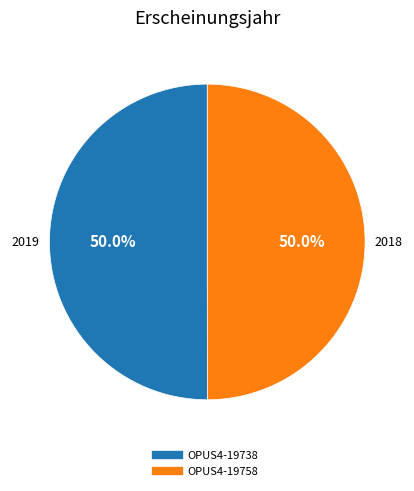

To the nearest percent, what is the combined percentage of OPUS4-19738 and OPUS4-19758?

100%